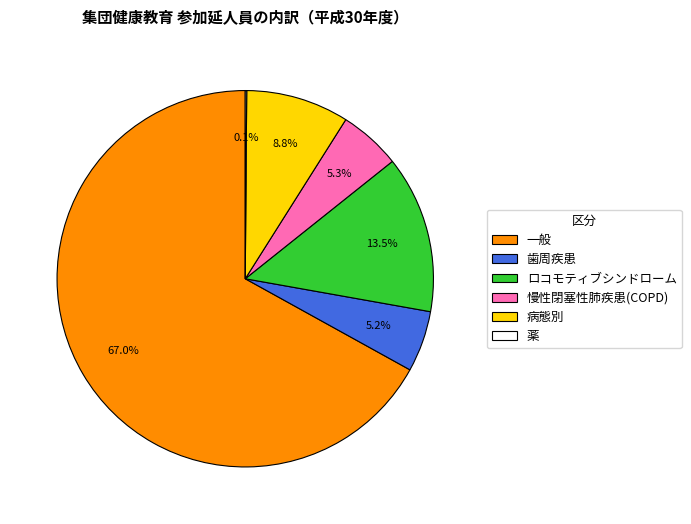

Between ロコモティブシンドローム and 慢性閉塞性肺疾患(COPD), which is larger?

ロコモティブシンドローム